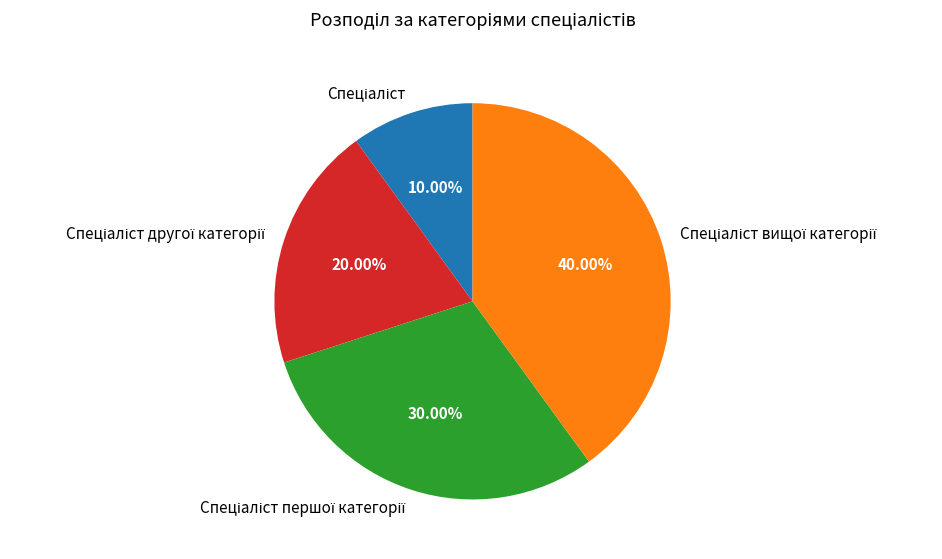

Count the number of slices in the pie.

4